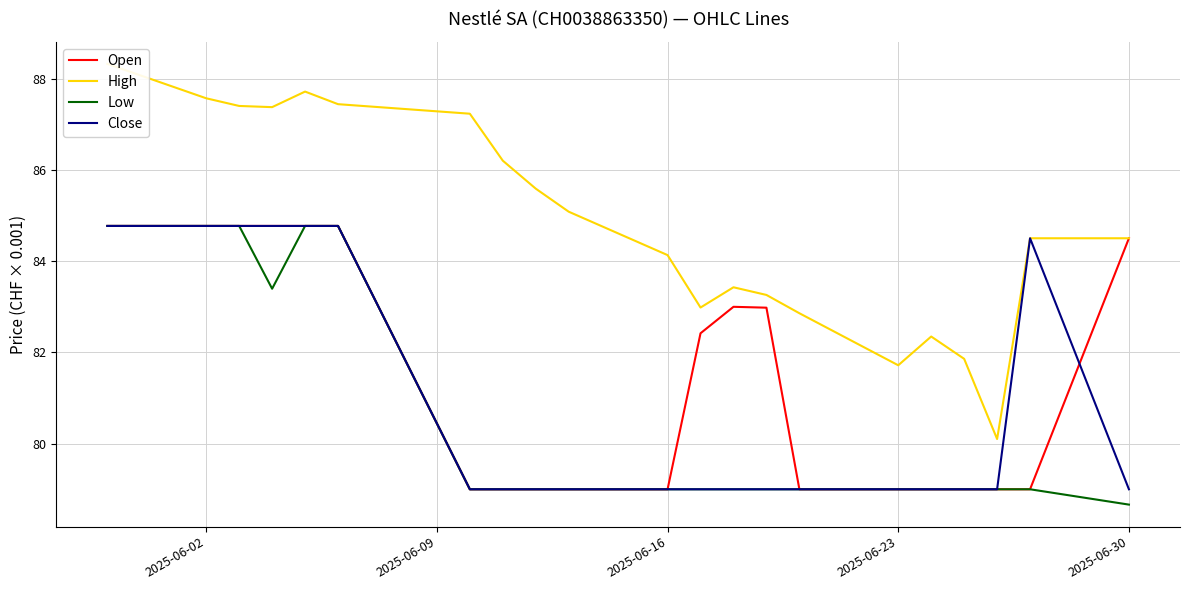

How many lines are shown in the chart?

4